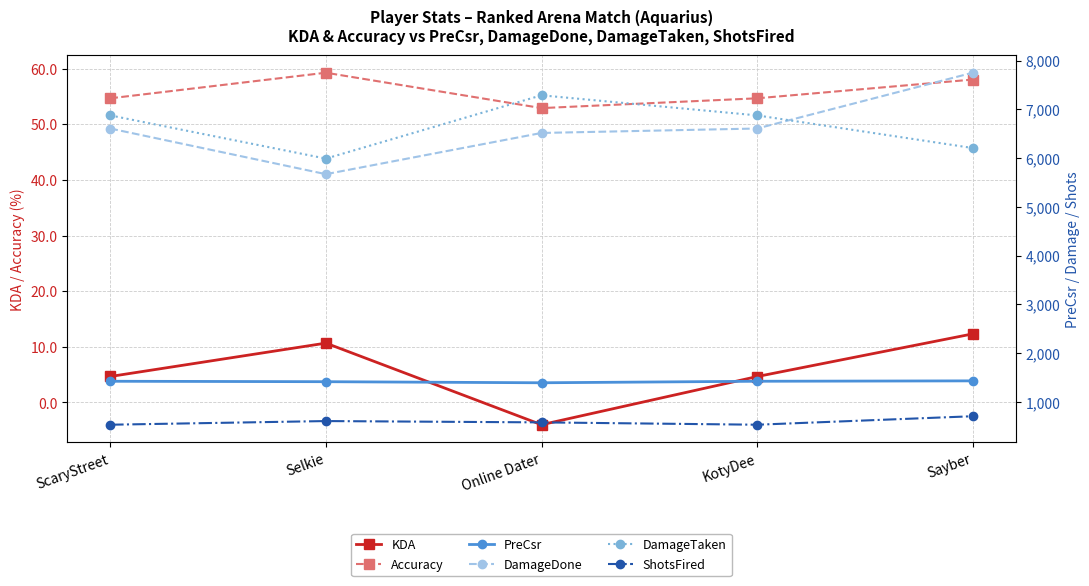

Which series has the largest total across all categories?

DamageTaken